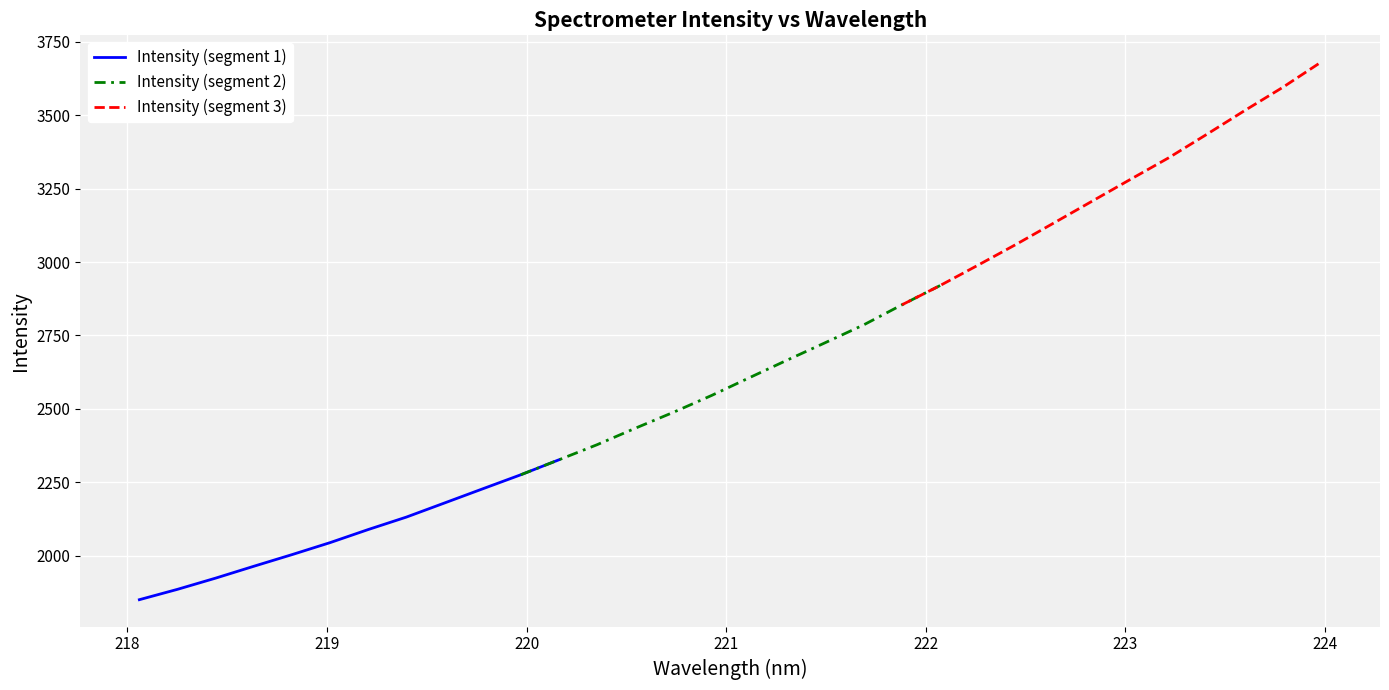

What is the sum of all Intensity (segment 3) values?

39032.5